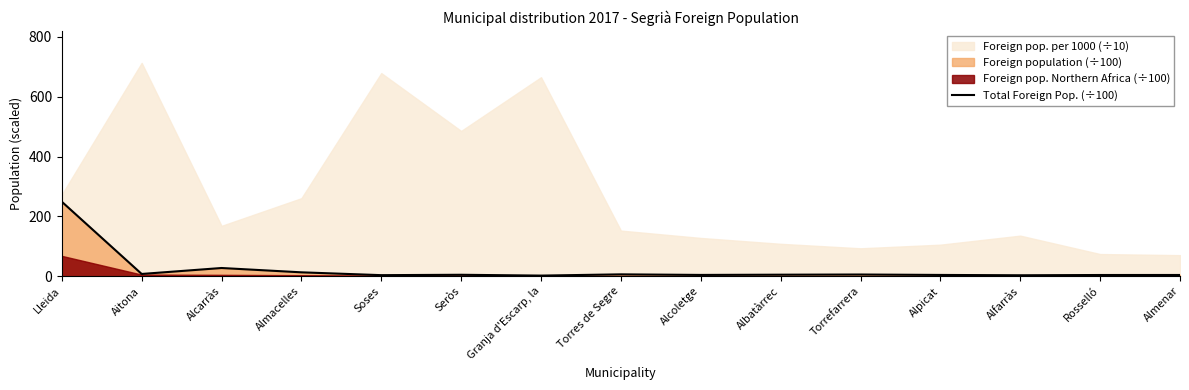

What is the maximum value for Total Foreign Pop. (÷100)?

249.1